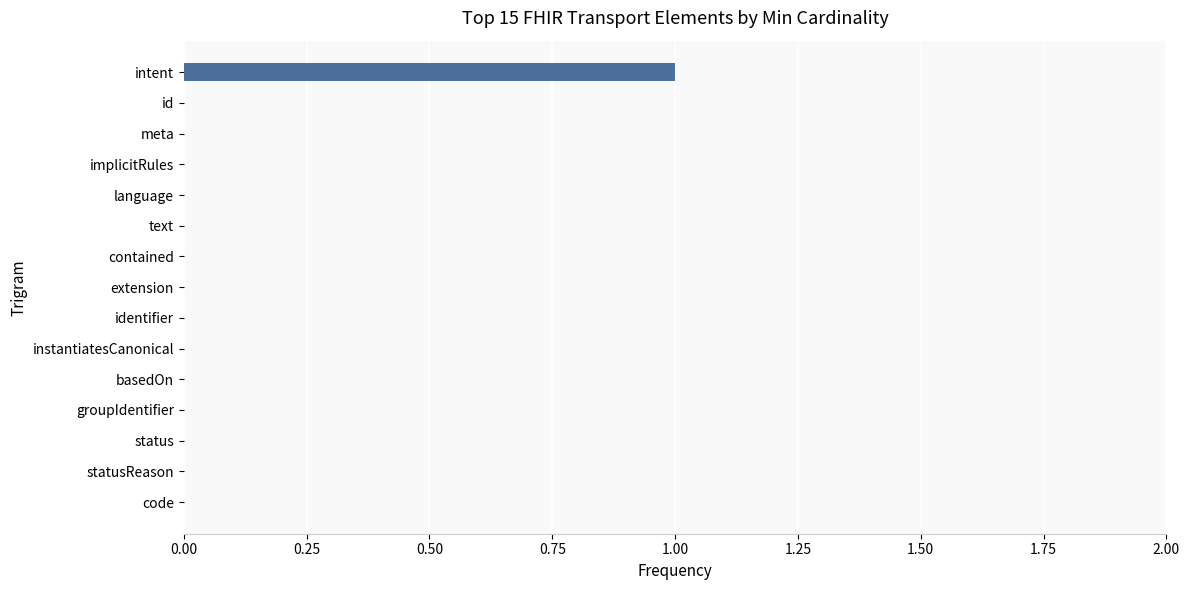

Count the number of data series in this chart.

1